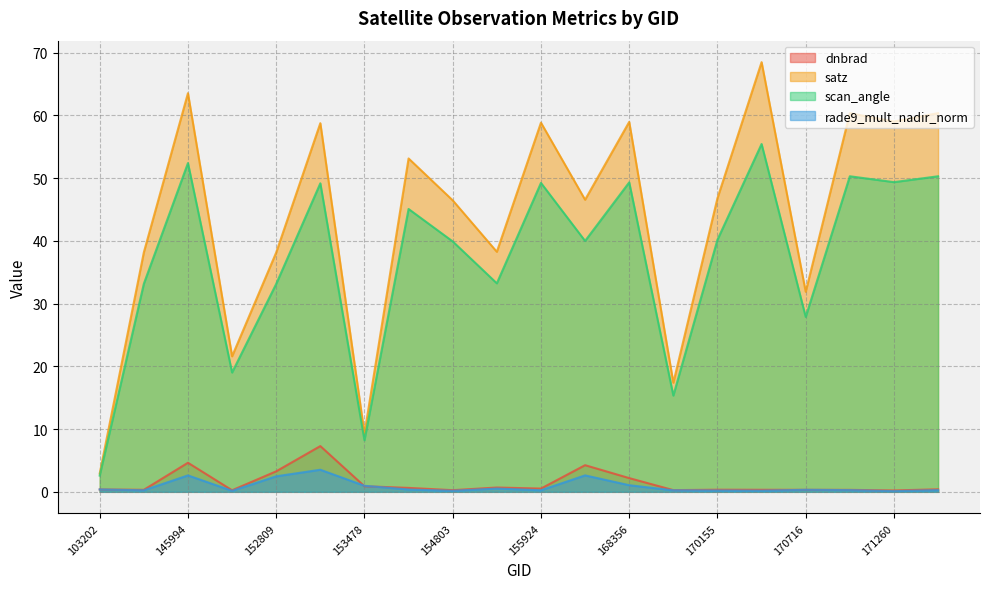

List the series in order of their peak value, lowest first.

rade9_mult_nadir_norm, dnbrad, scan_angle, satz